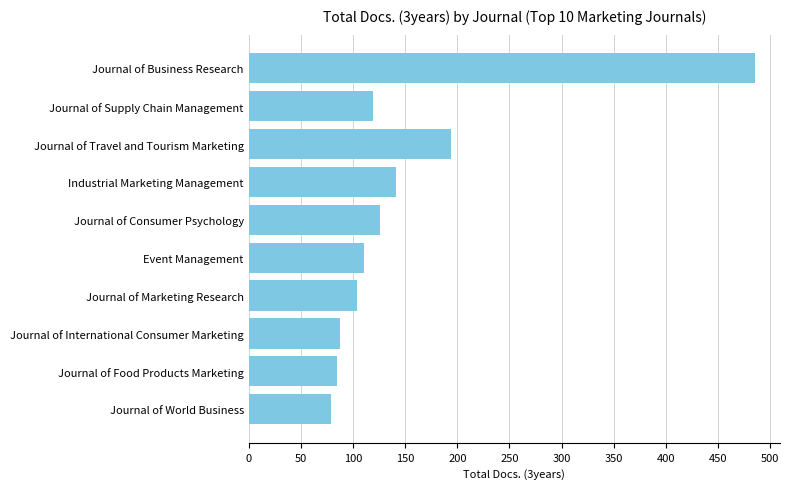

At which label is the value closest to 282?

Journal of Travel and Tourism Marketing